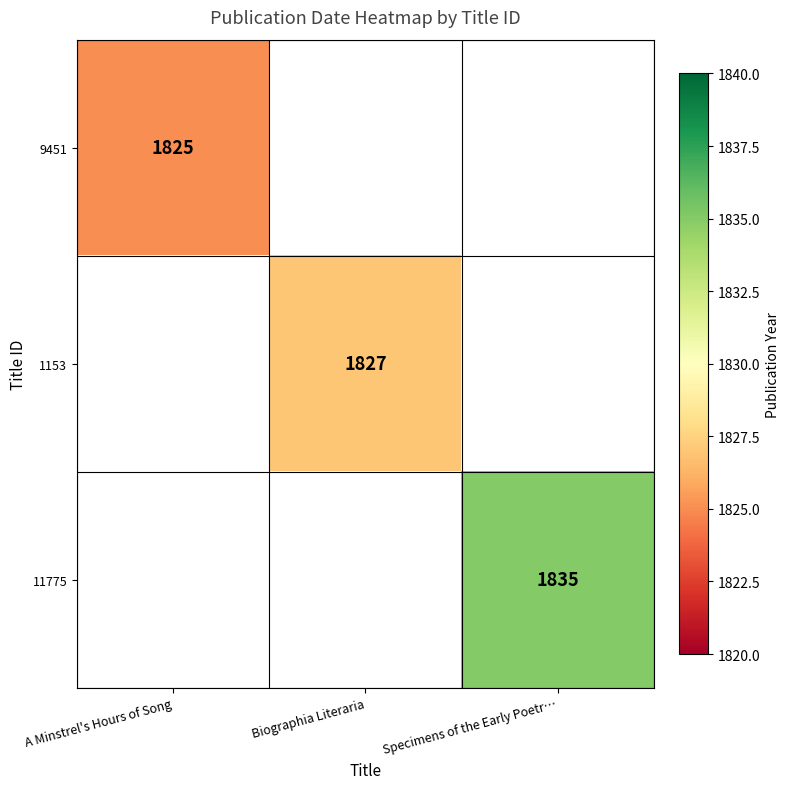

The value of 1153 at Biographia Literaria is 2630. True or false?

False